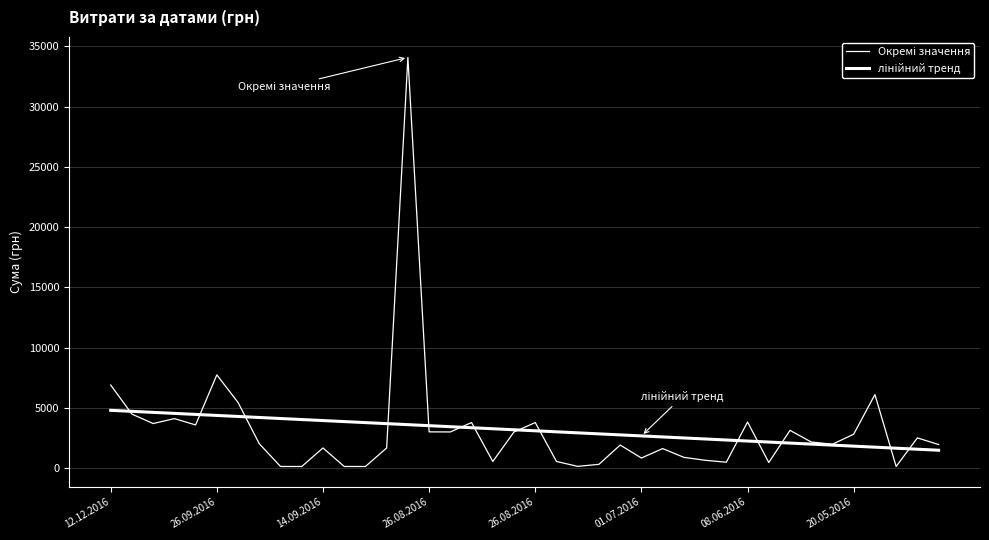

How many lines are shown in the chart?

2